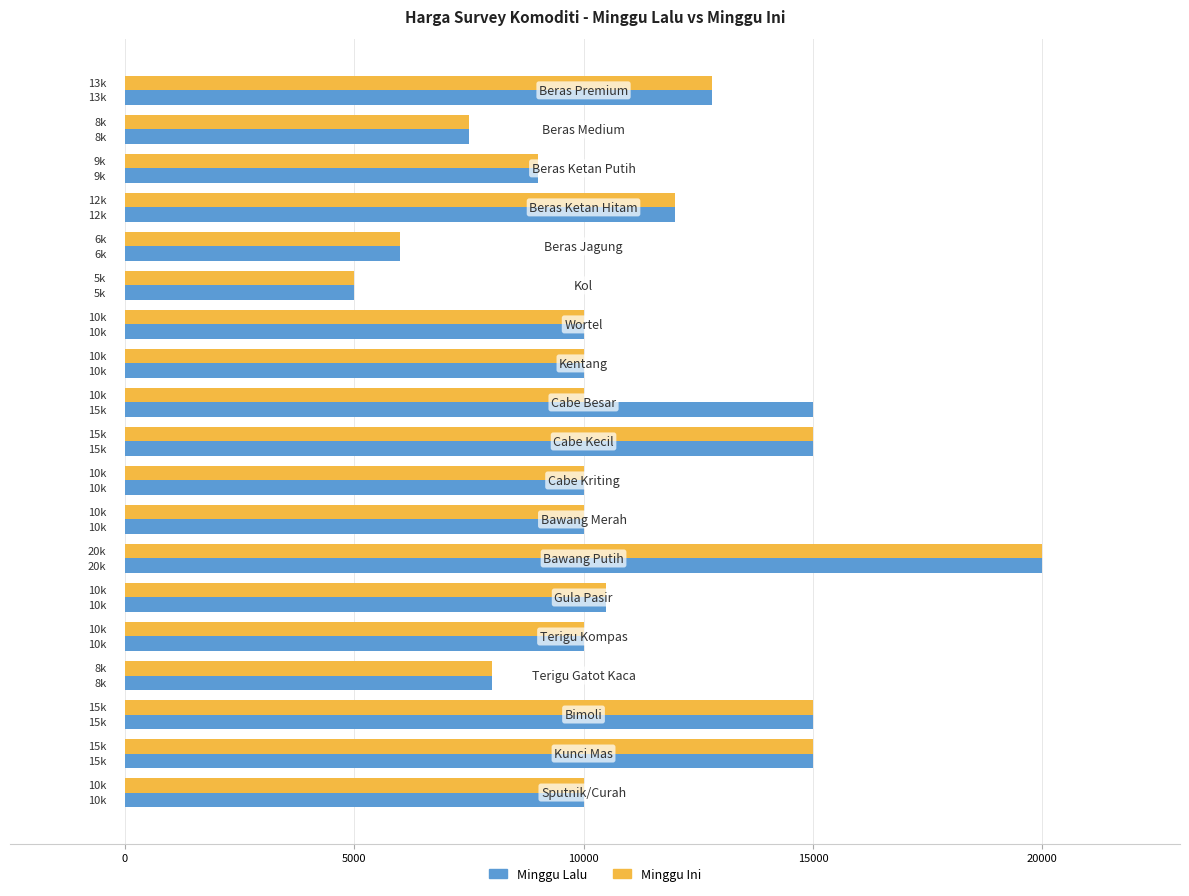

What is the sum of all Minggu Lalu values?

210800